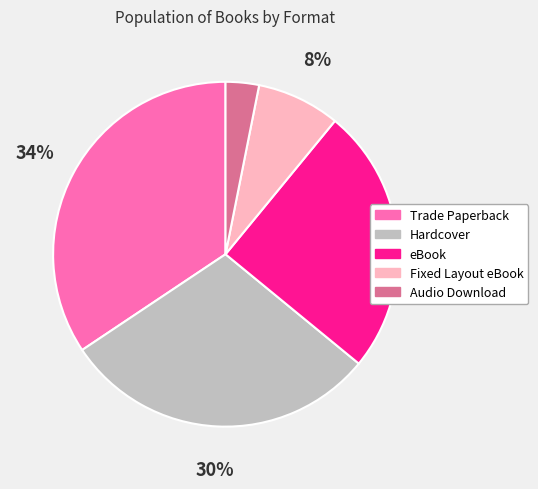

Does Fixed Layout eBook represent more than half of the total?

No